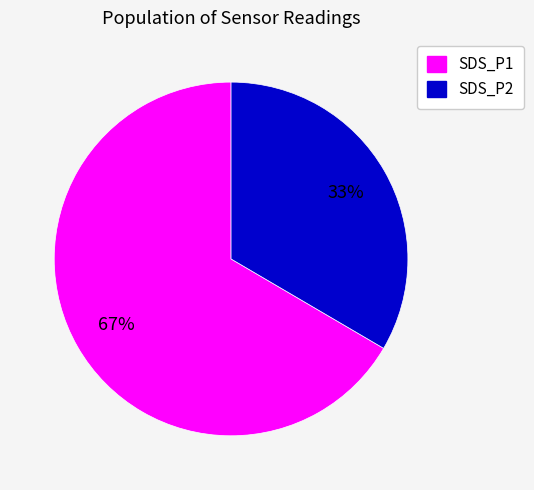

How many segments does this pie chart have?

2